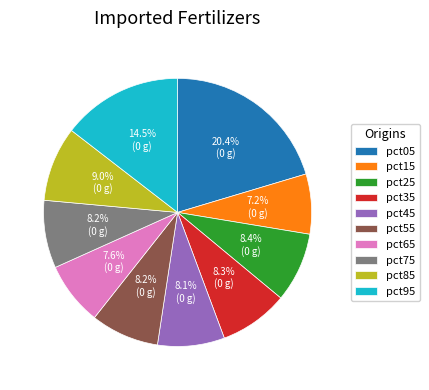

Which slice is the largest?

pct05